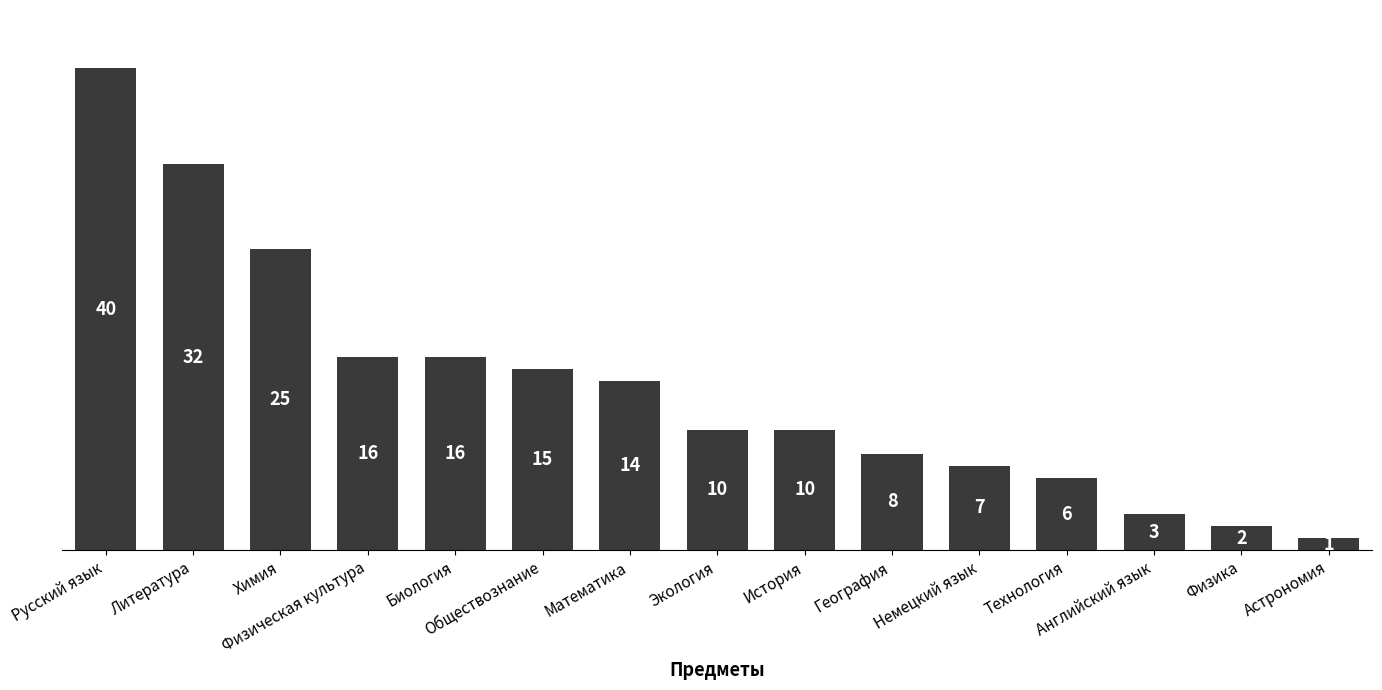

What is the difference between the values at Физическая культура and Экология?

6